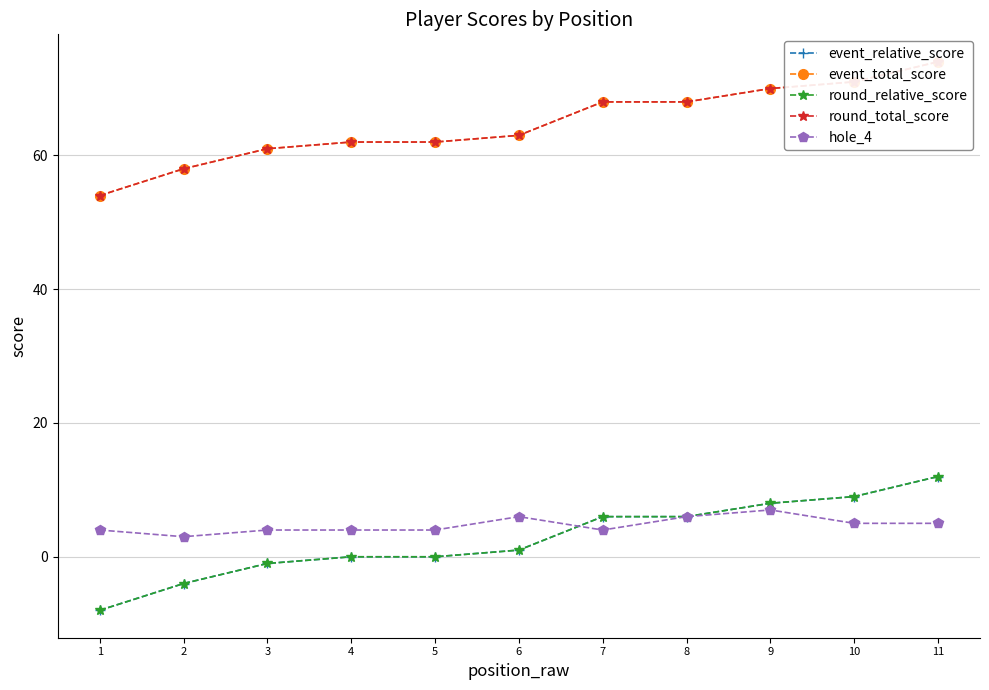

What is the difference between the round_total_score values at 6 and 1?

9